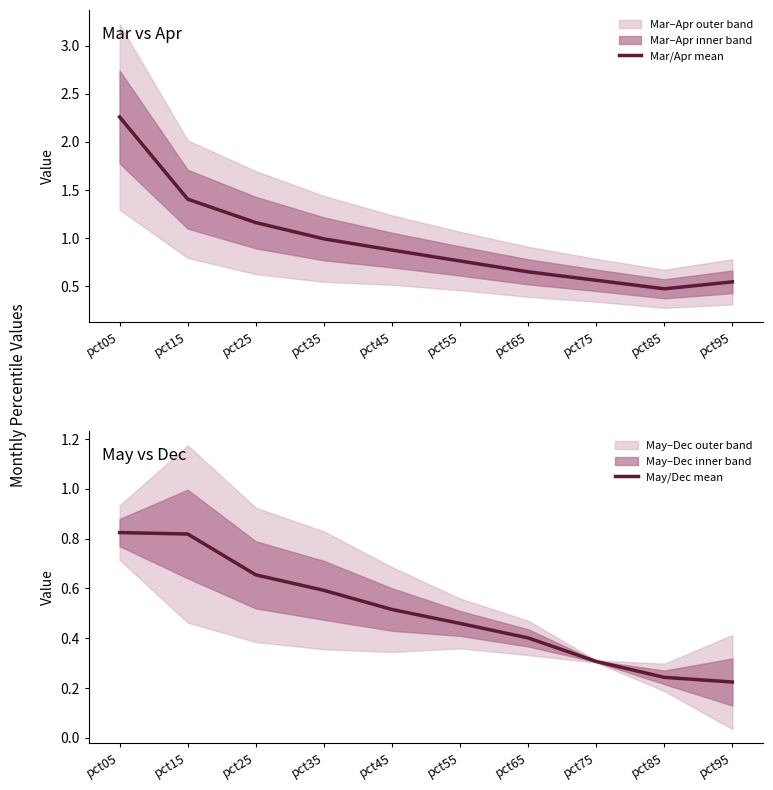

Which series has the largest range (max minus min)?

Mar/Apr mean